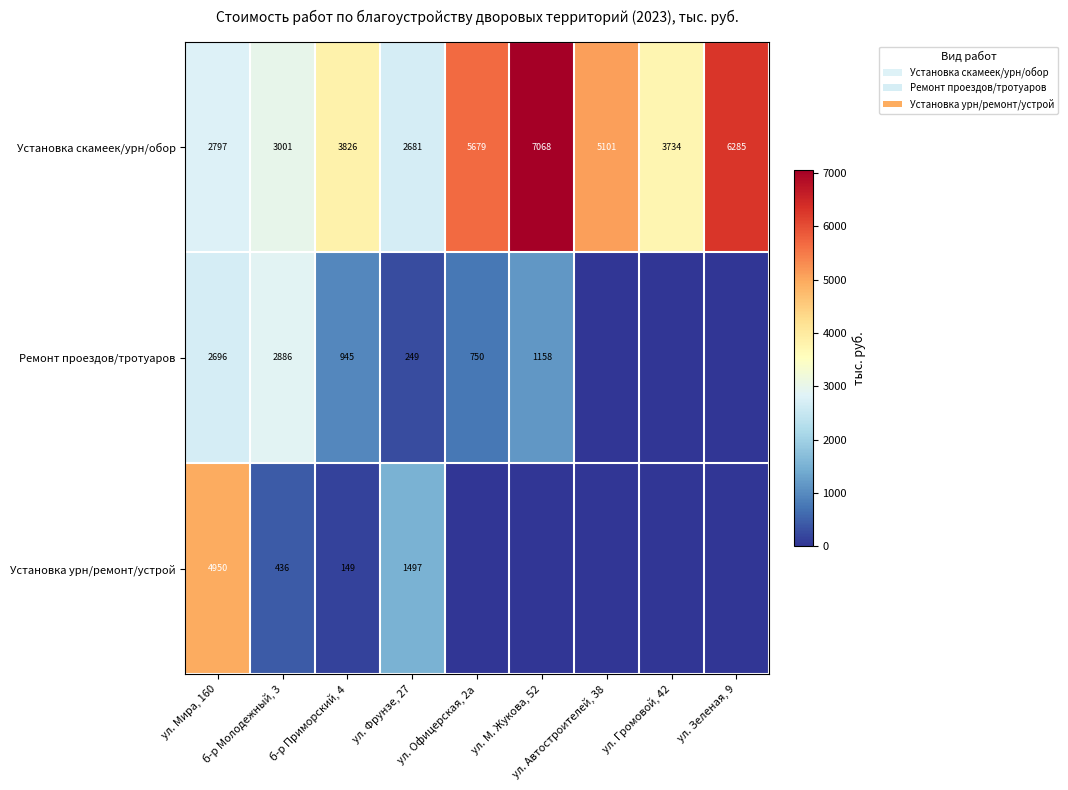

How many data points does each series have?

9